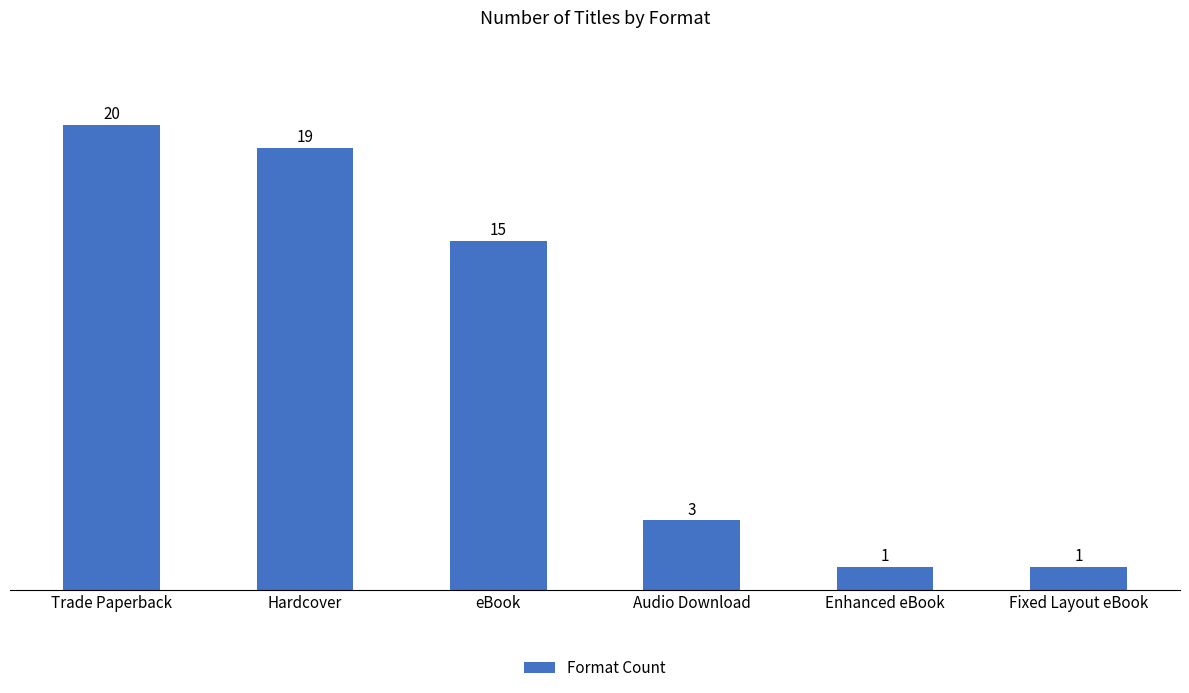

What is the value of the 3rd bar from the left?

15